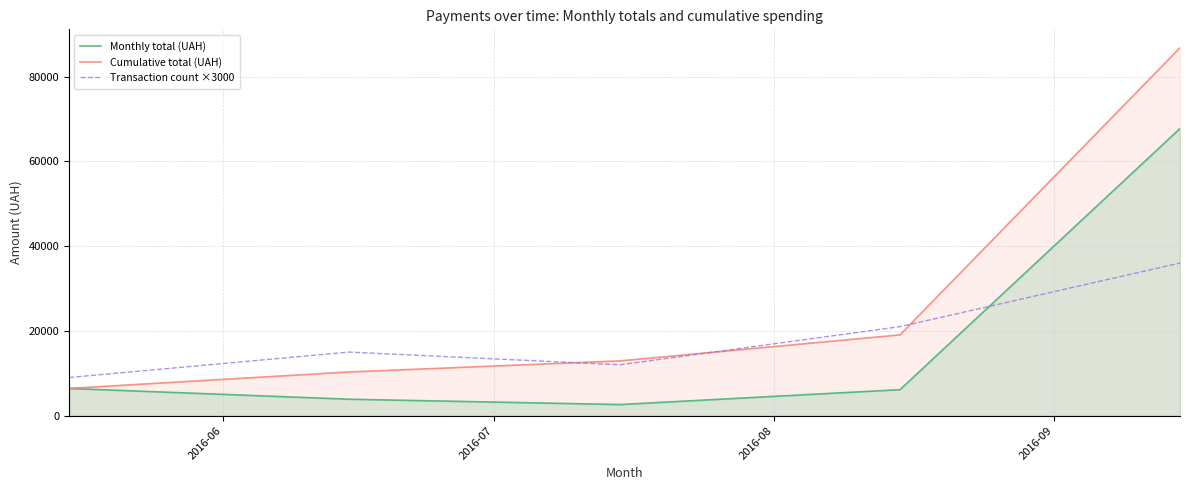

What is the lowest value of the Cumulative total (UAH) series?

6422.2